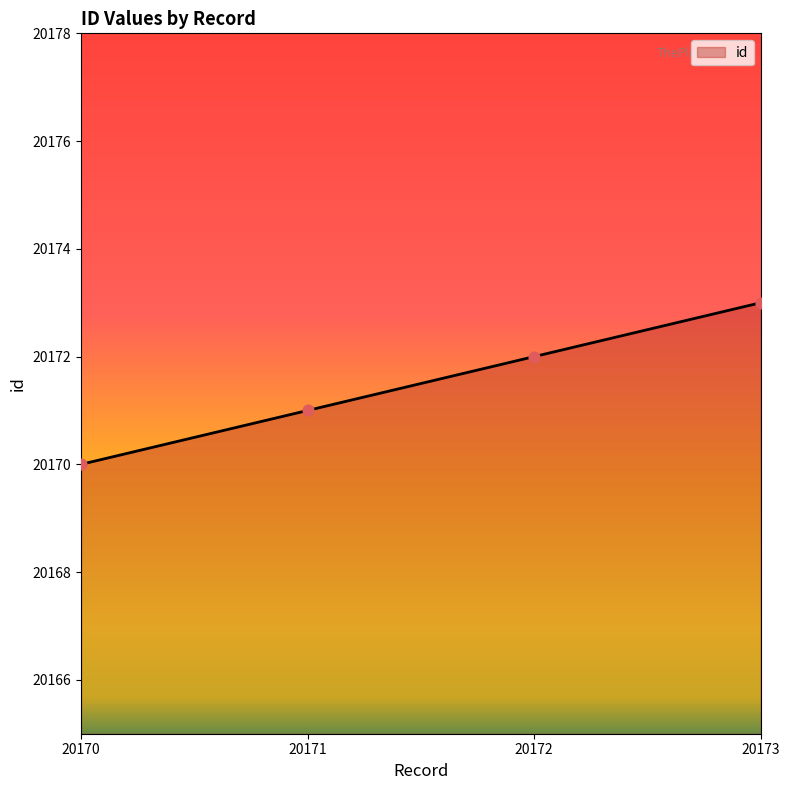

Approximately how many times larger is the value at 20170 compared to 20172?

1.0